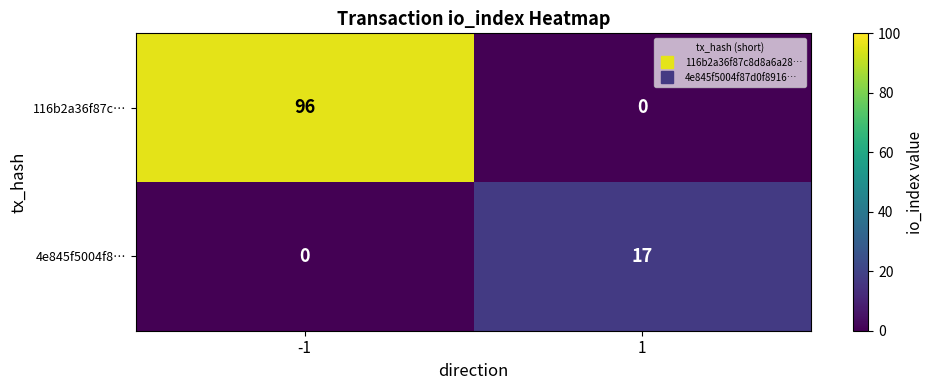

What is the sum of the 116b2a36f87c… values at -1 and 1?

96